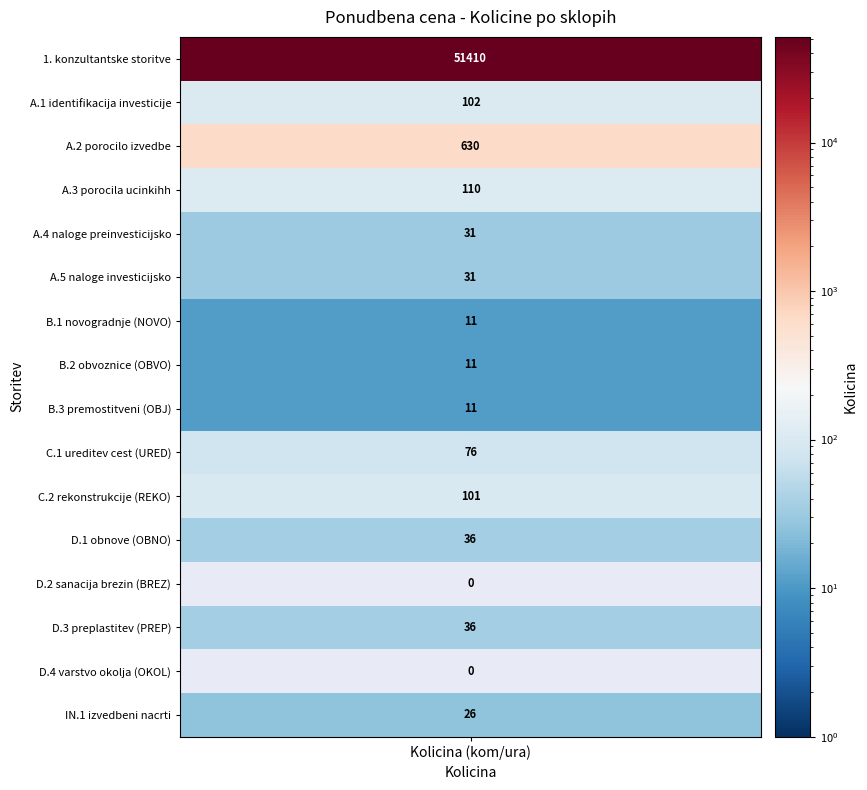

How many values in the D.3 preplastitev voziscne (PREP) series exceed 0?

1